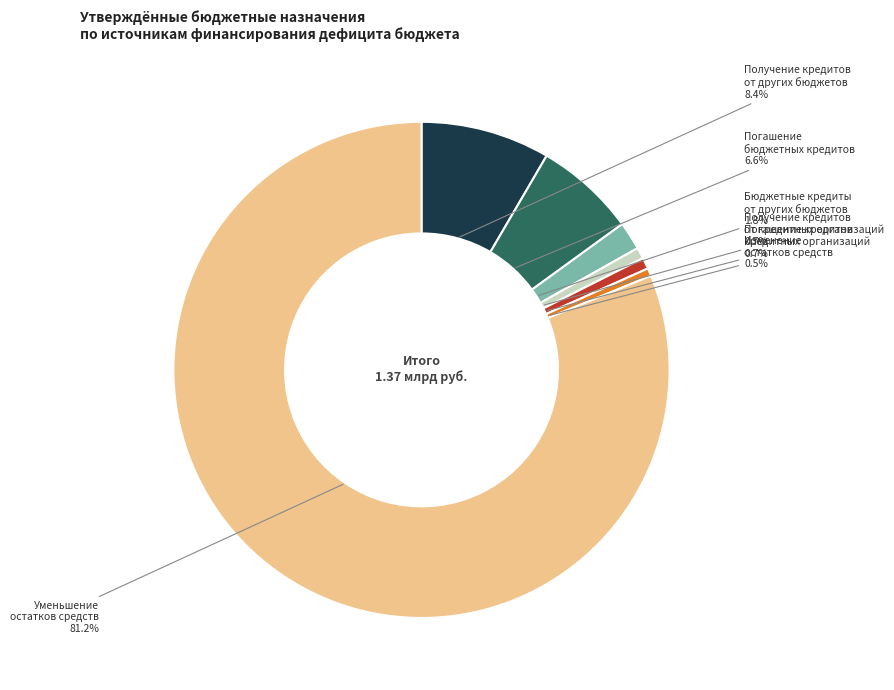

Count the number of slices in the pie.

7